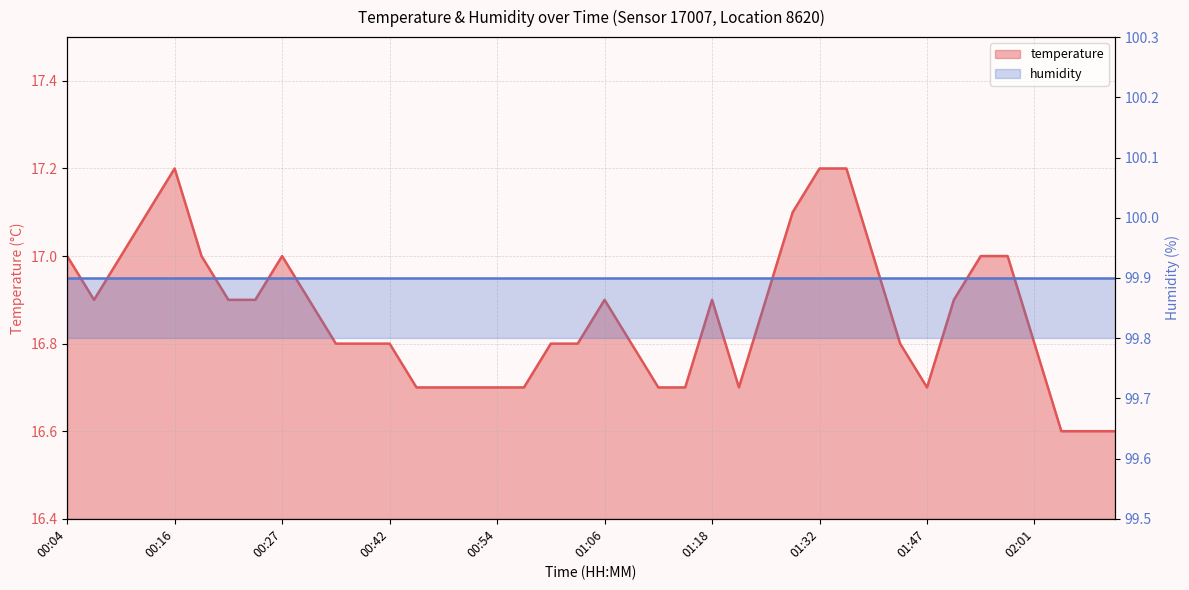

What is the label of the 15th point from the left?

00:48